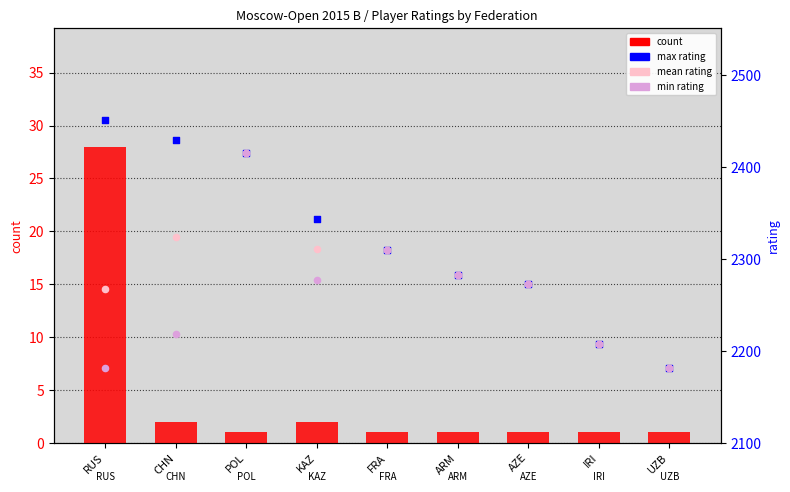

Which series contains the lowest Y value?

count